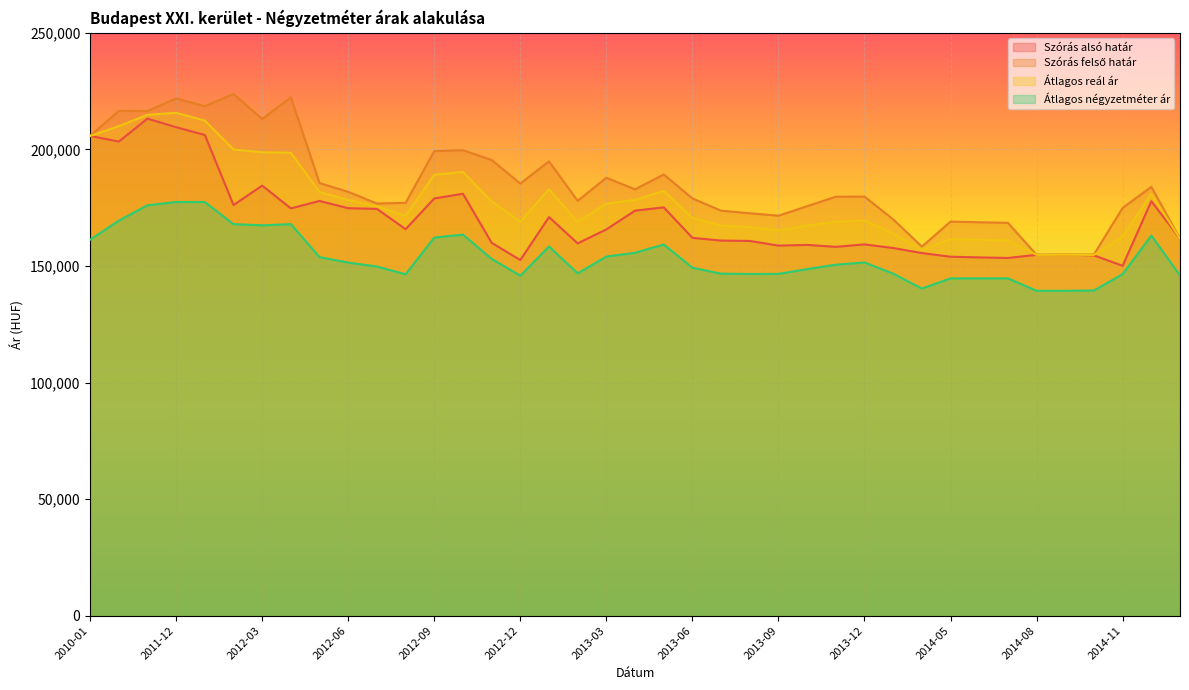

True or false: Szórás alsó határ and Átlagos reál ár cross at least once.

False